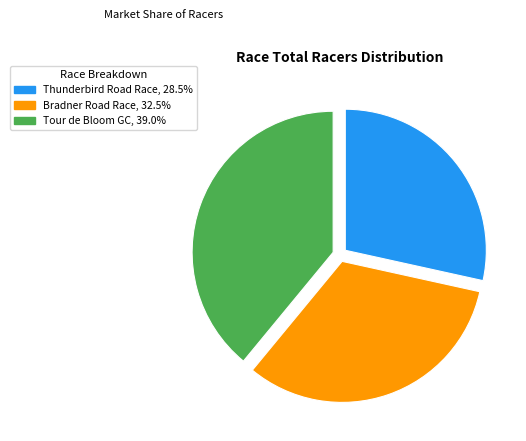

What is the smallest slice in the pie chart?

Thunderbird Road Race